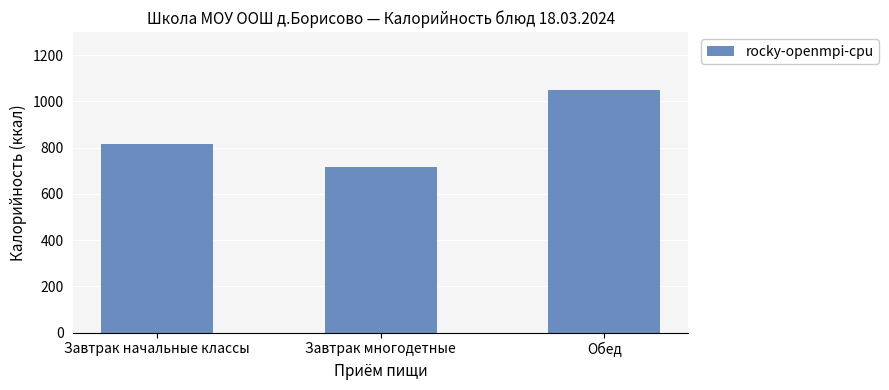

Rank the categories by value from highest to lowest.

Обед, Завтрак начальные классы, Завтрак многодетные